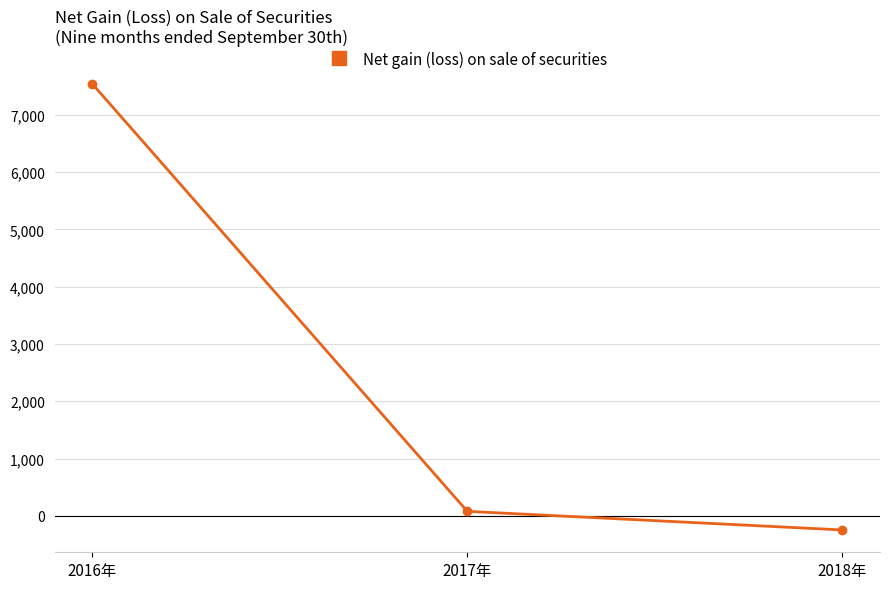

How many data points are less than 79?

1